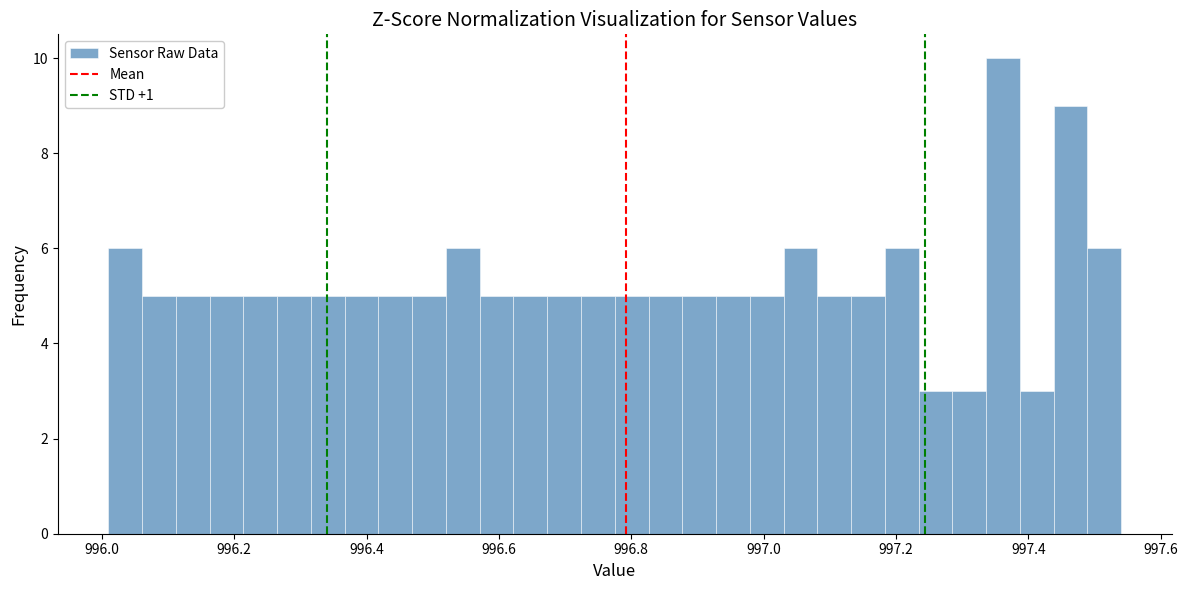

Around what value on the x-axis is the tallest bar? Give the approximate position of its centre, as read against the axis.

997.36